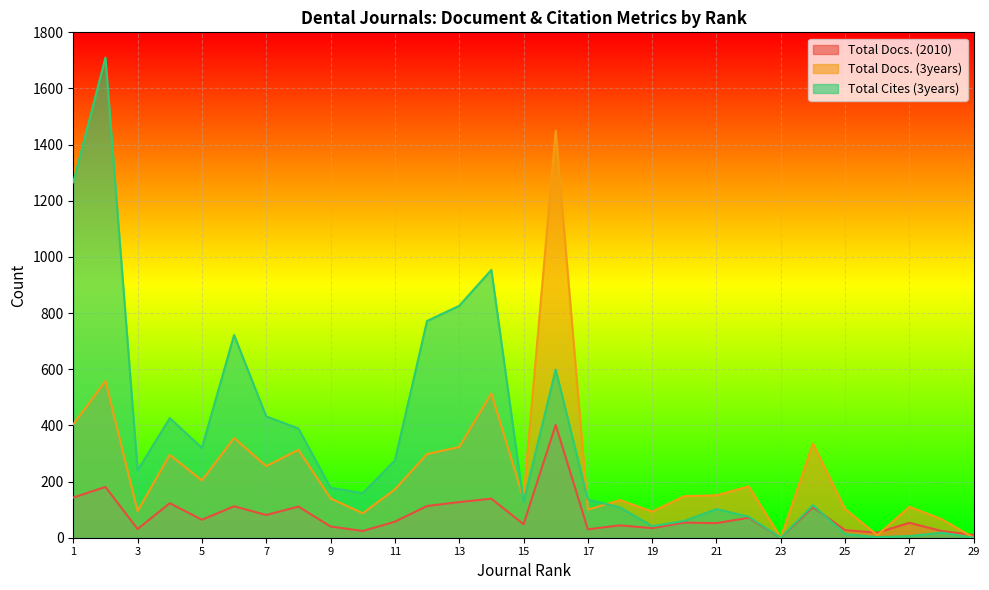

The value of Total Cites (3years) at 20 is 15. True or false?

False